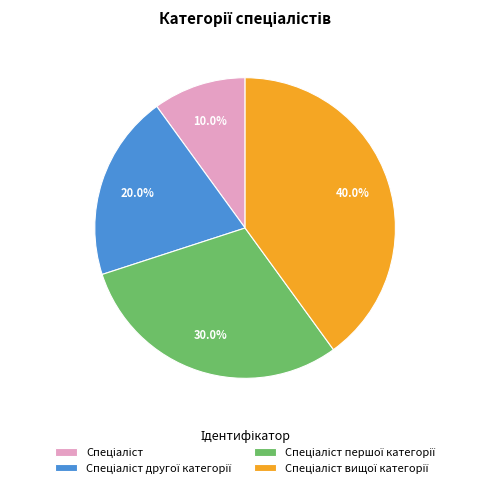

Is there any slice that represents more than half of the pie?

No